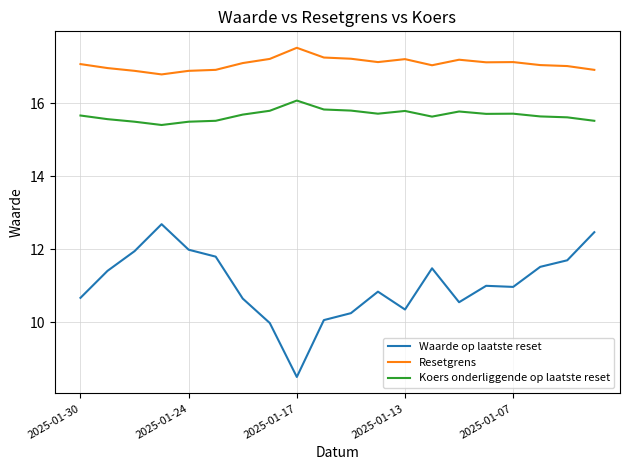

True or false: Resetgrens has more than 1 interior local peaks.

True